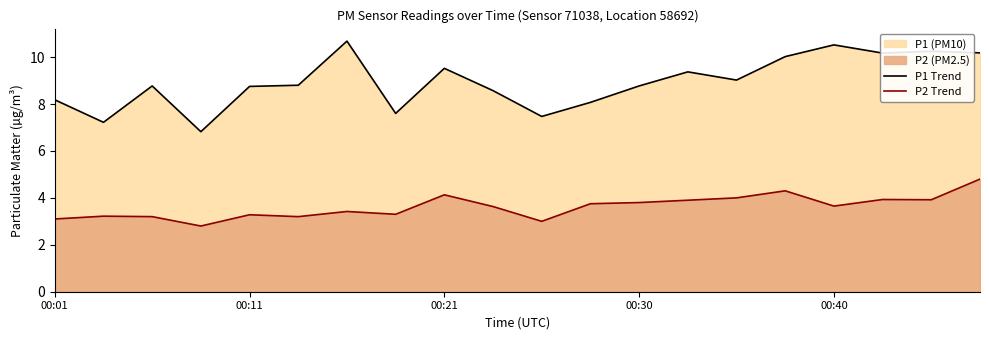

Count the number of data series in this chart.

2